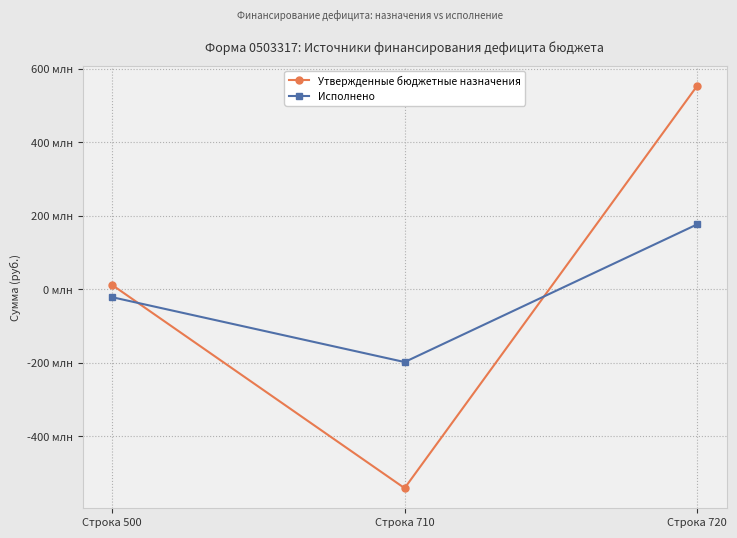

What is the smallest value displayed?

-541974757.1